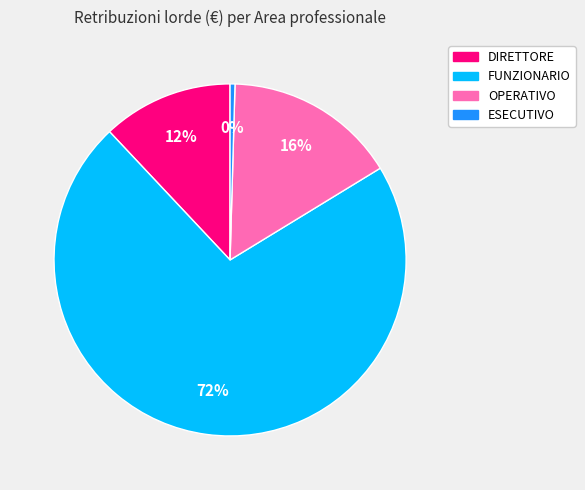

To the nearest percent, what is the average slice percentage?

25%